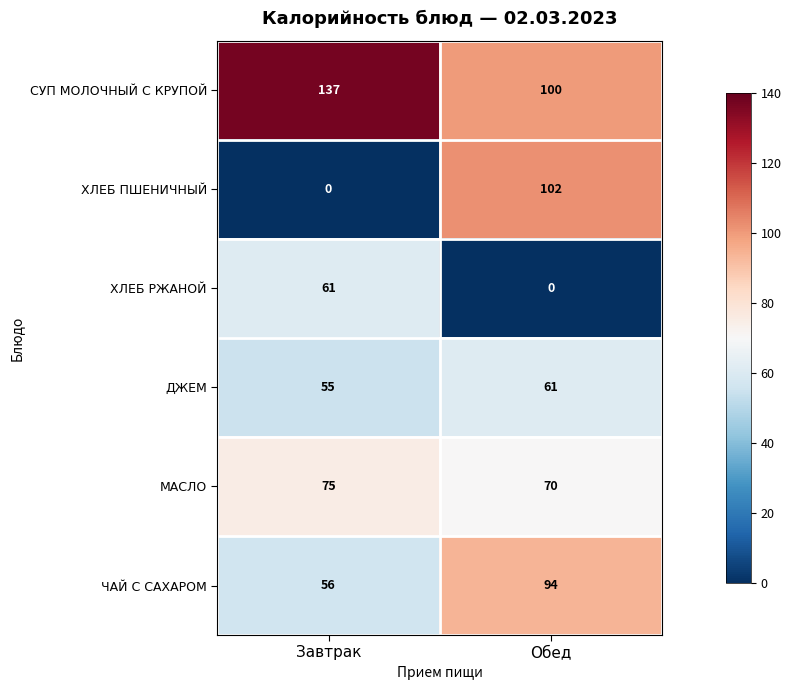

What is the maximum value for ДЖЕМ?

61